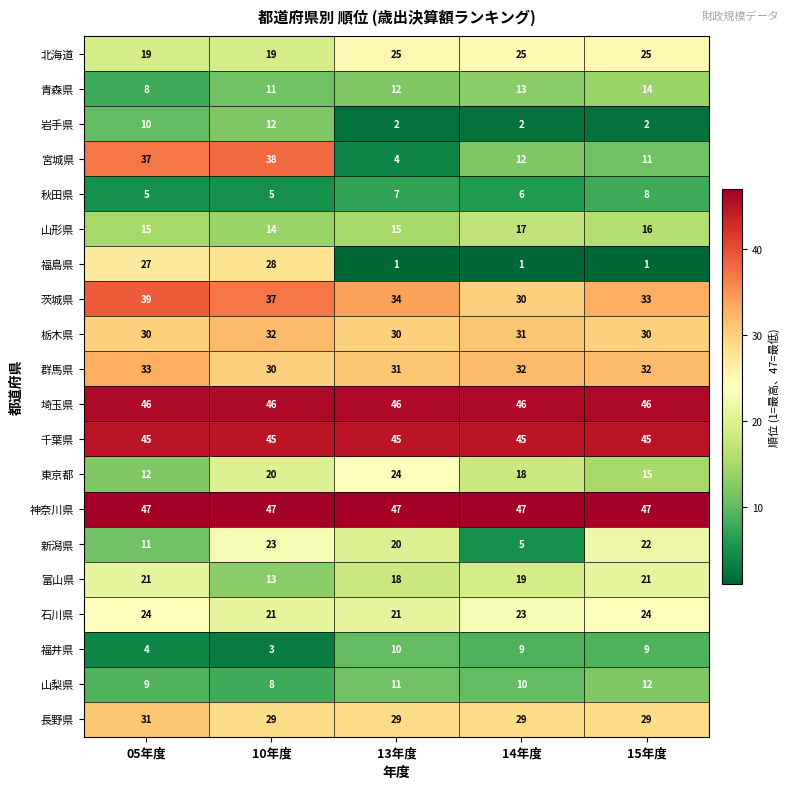

True or false: 福井県 has a value of 4 at 13年度.

False